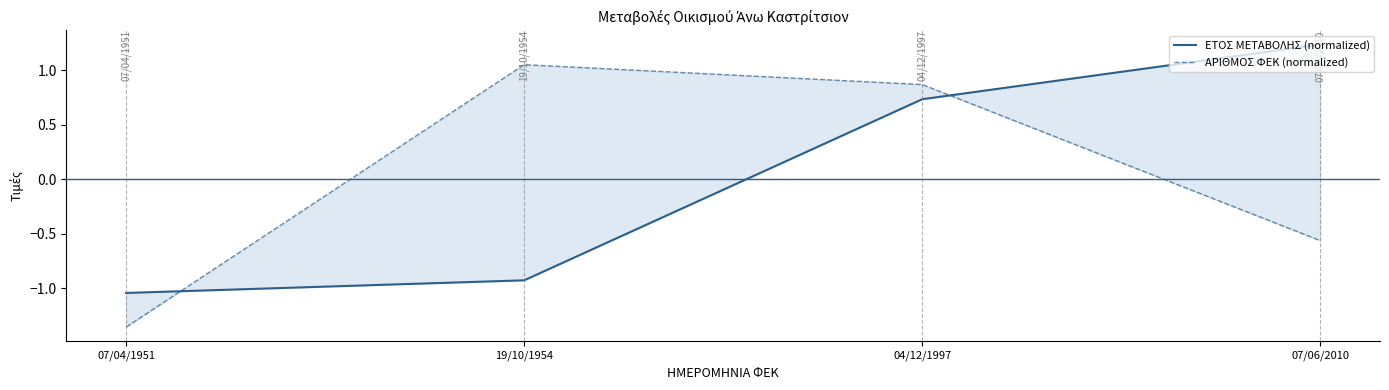

How many intersections are there between ΕΤΟΣ ΜΕΤΑΒΟΛΗΣ (normalized) and ΑΡΙΘΜΟΣ ΦΕΚ (normalized)?

2